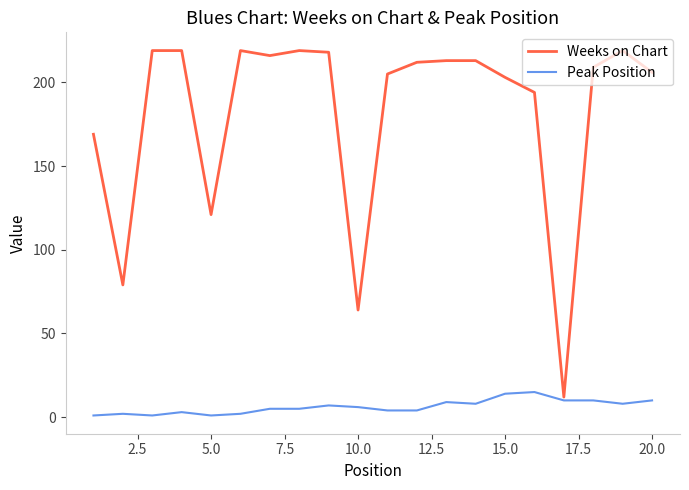

Which series has the largest range (max minus min)?

Weeks on Chart